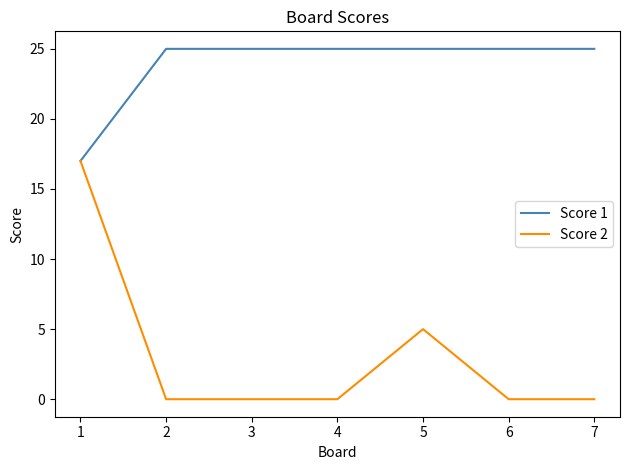

Which series has the largest range (max minus min)?

Score 2